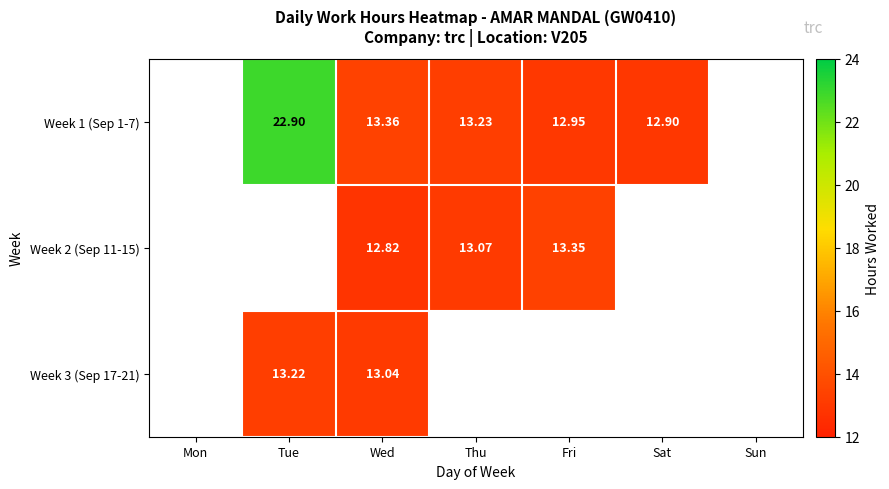

Read the Week 1 (Sep 1-7) value at Fri.

12.9